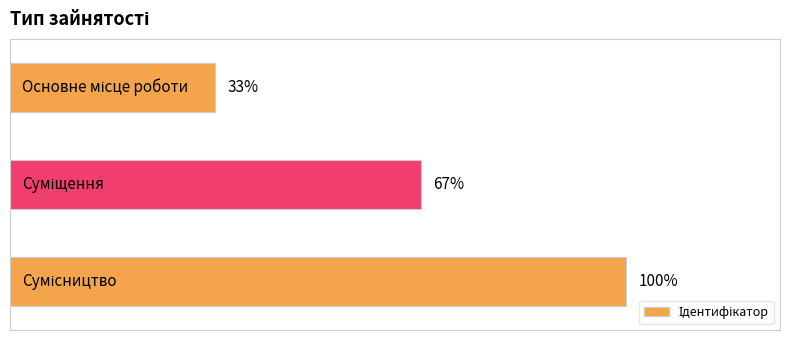

The value at 1.0 is 4. True or false?

False